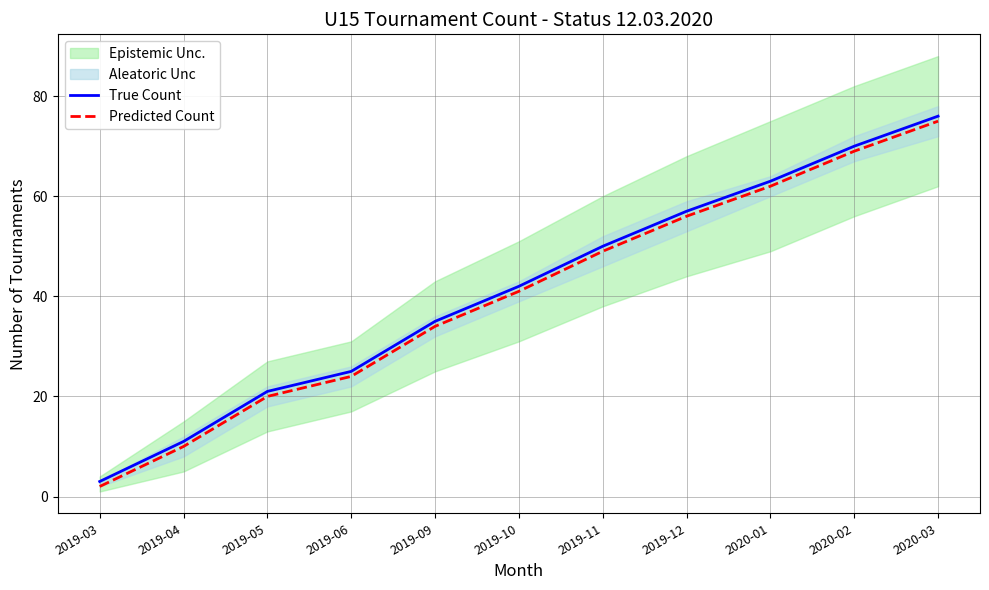

True or false: True Count and Predicted Count intersect in this chart.

False